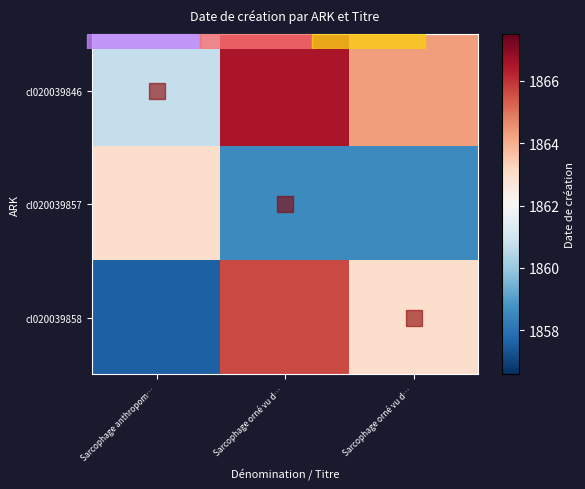

What is the difference between the highest and lowest values at Sarcophage orné vu d…?

7.9